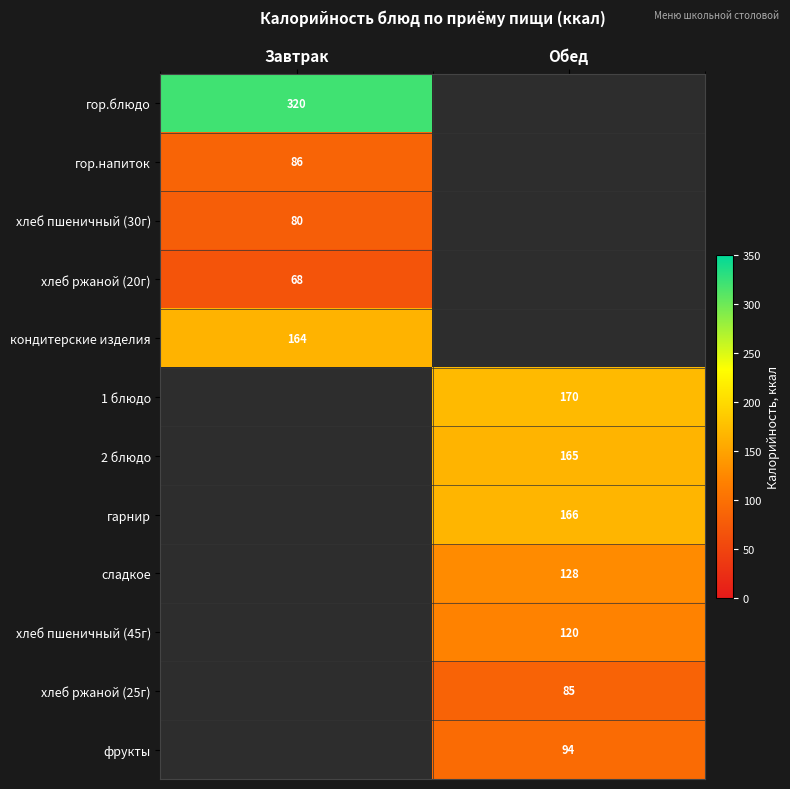

Is it true that гор.блюдо equals 320 at Завтрак?

True